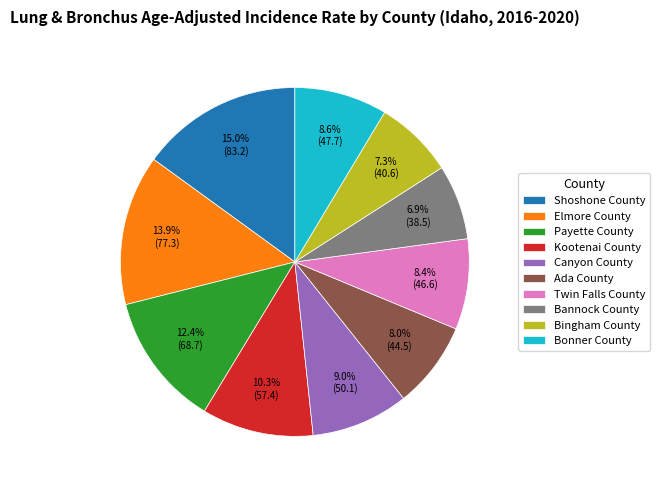

What percentage is NOT represented by Twin Falls County?

91.6%